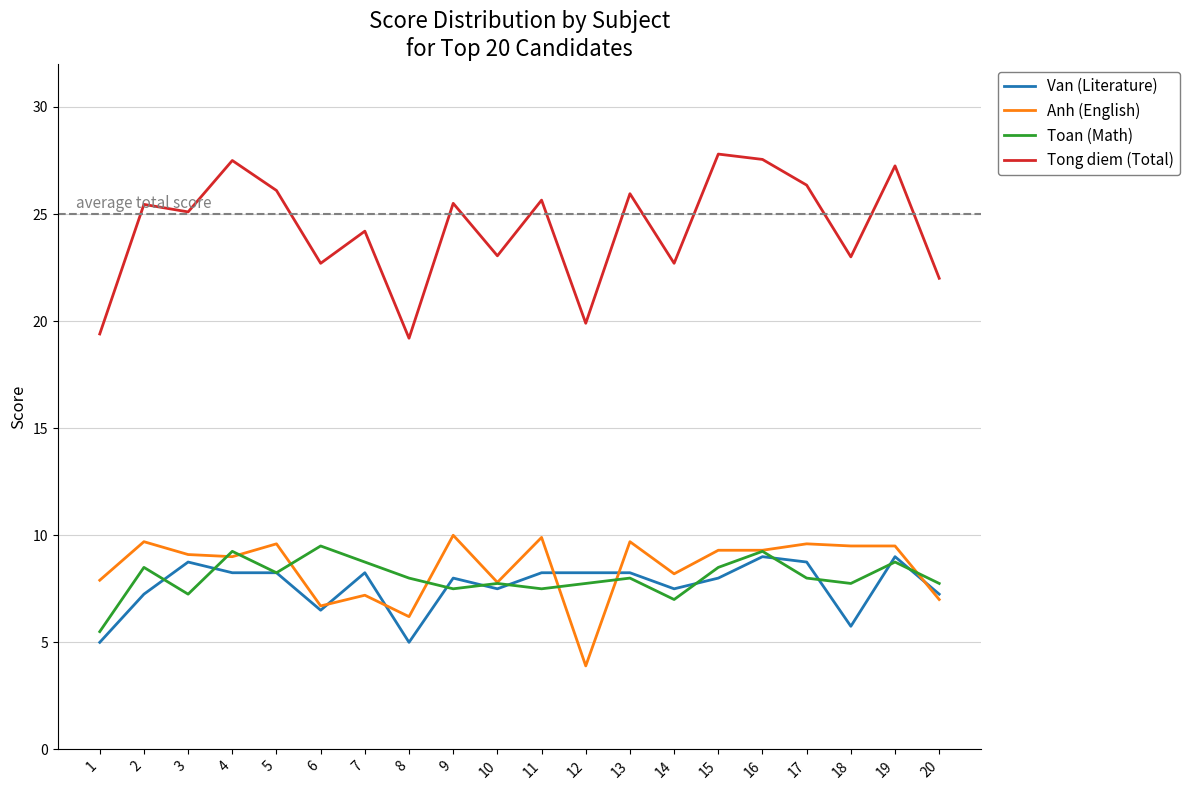

The Anh (English) series shows 9.6 at 17. True or false?

True